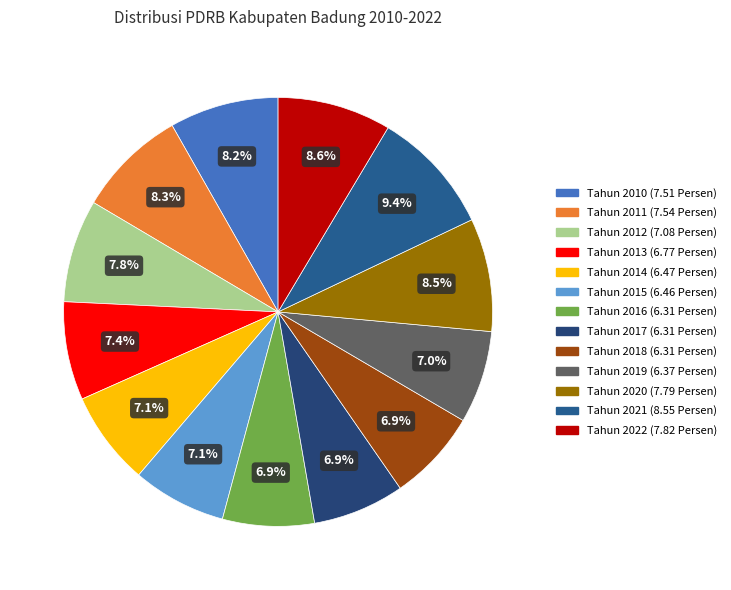

Combined, do Tahun 2012 and Tahun 2018 account for over 50%?

No